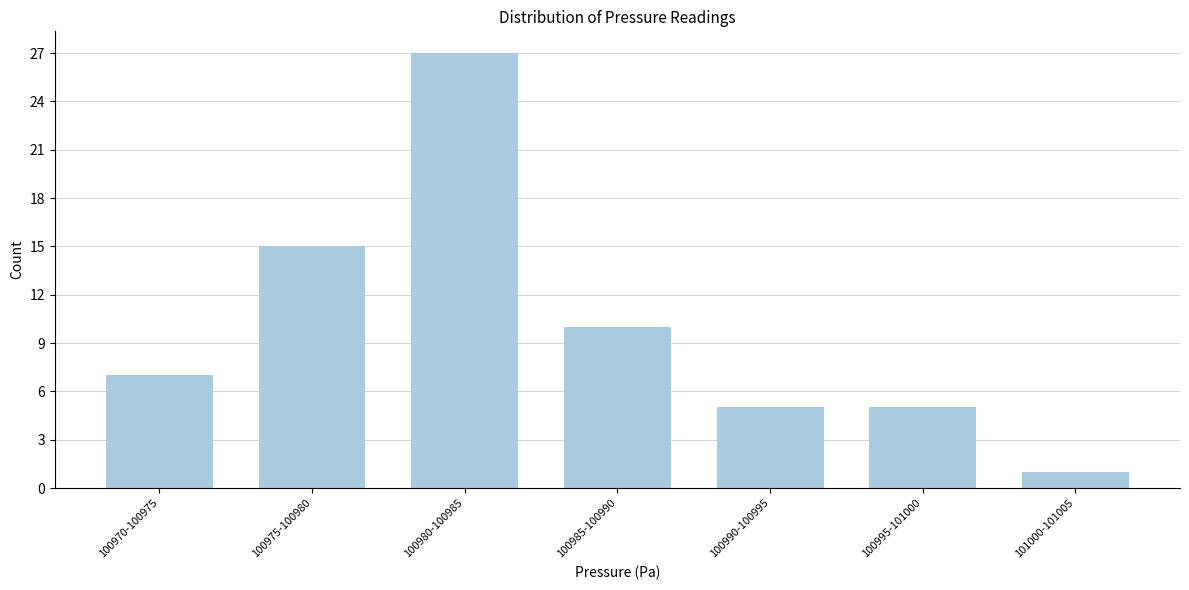

Reading left to right, what are all the values shown in this chart?

7	15	27	10	5	5	1